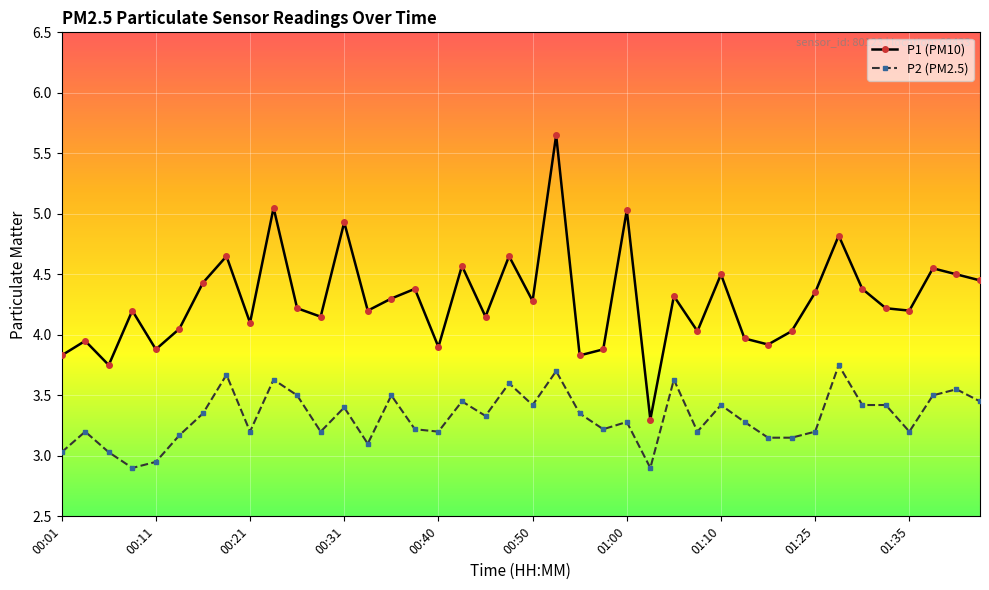

Which series has the largest range (max minus min)?

P1 (PM10)